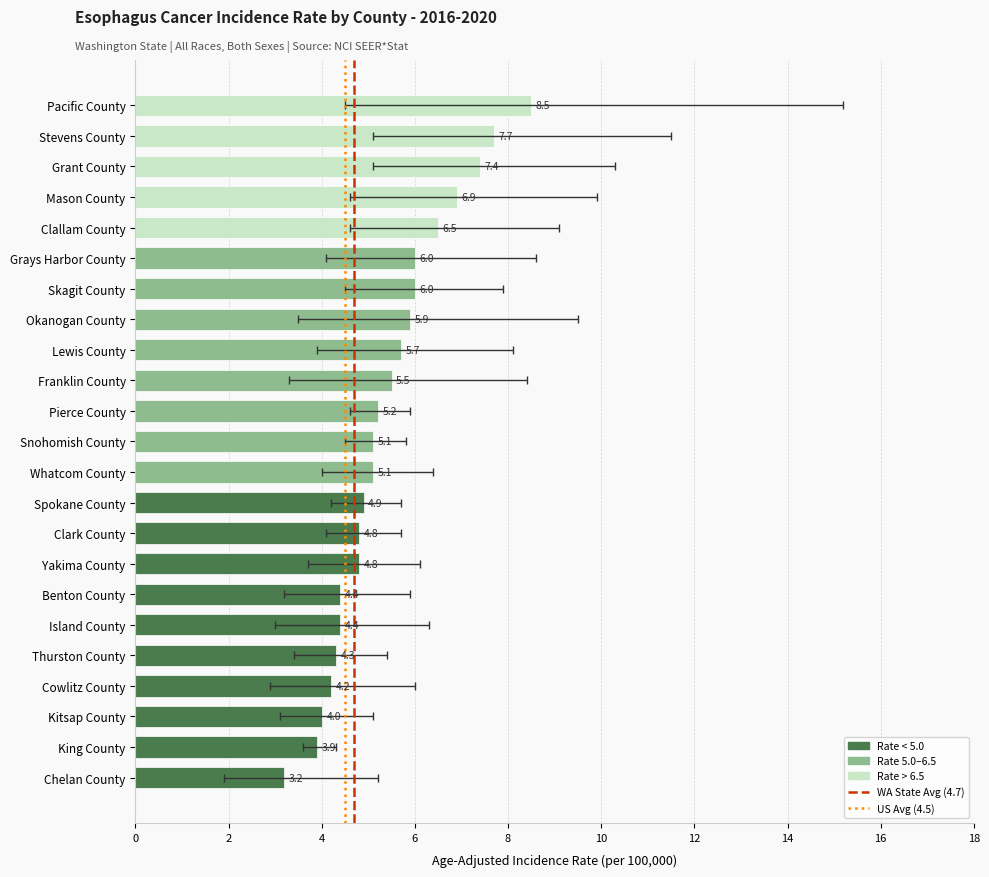

What position from the left is Whatcom County?

11